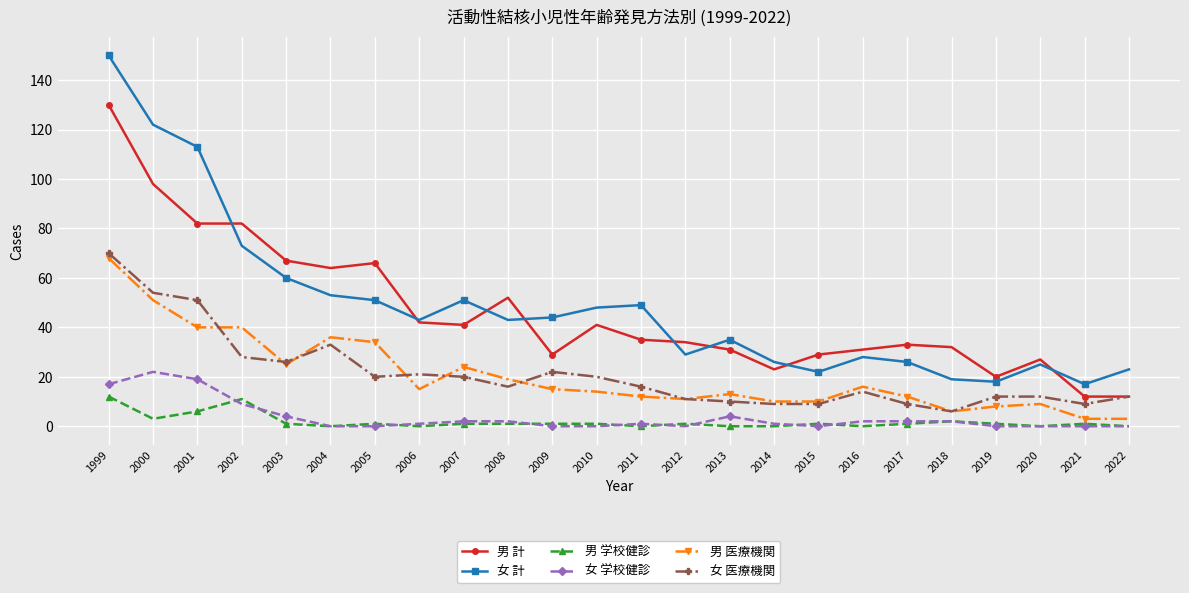

Rank the series by their maximum value, from highest to lowest.

女 計, 男 計, 女 医療機関, 男 医療機関, 女 学校健診, 男 学校健診